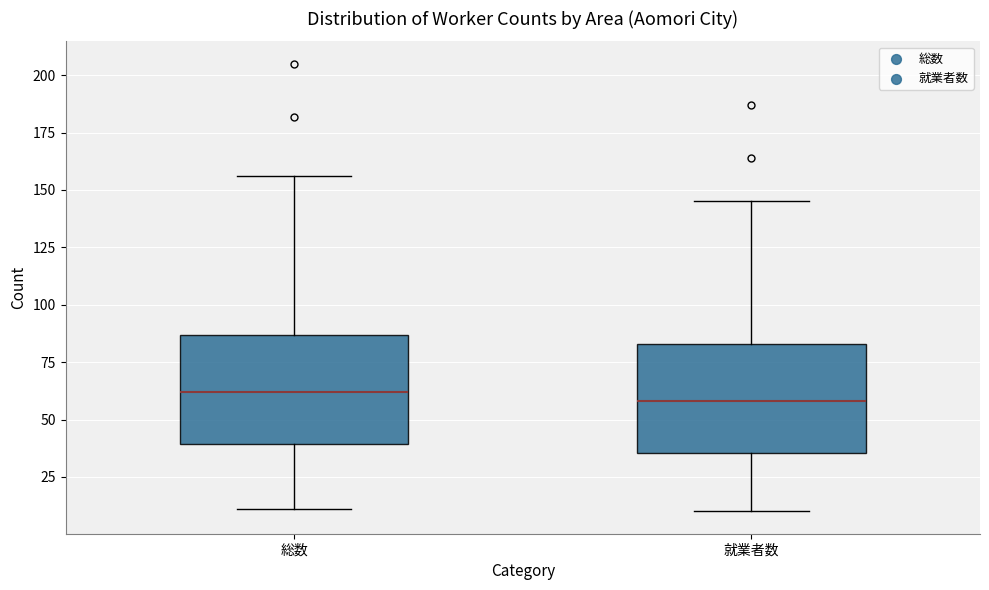

Reading left to right, read every box against the y-axis: the position of its median line, the range the box covers, and the ends of its whiskers. The values are not printed on the chart, so give them approximately, as read against the axis.

総数: median 60, box 40 to 85, whiskers 10 to 155
就業者数: median 60, box 35 to 85, whiskers 10 to 145